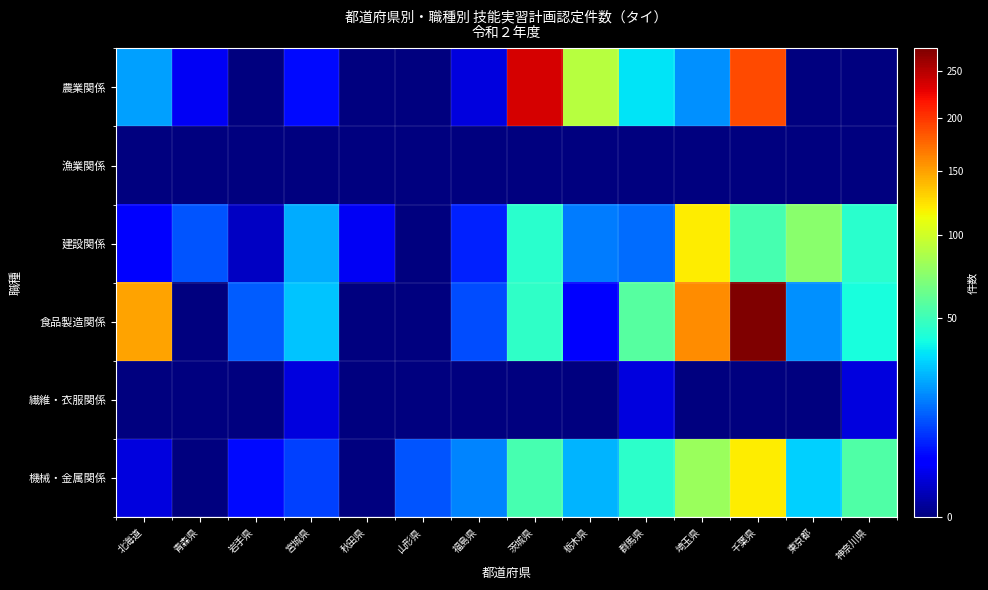

At which category is the sum across all series the highest?

千葉県